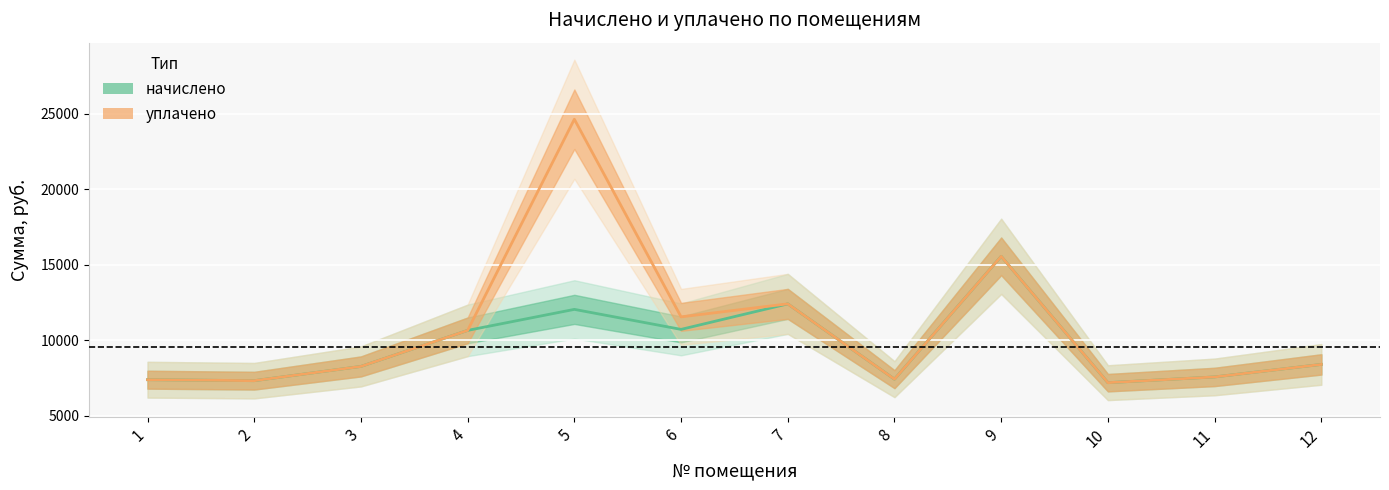

Reading left to right, list all the values displayed in this chart.

начислено: 1=7402.3	2=7336.1	3=8280.0	4=10664.6	5=12055.8	6=10730.9	7=12420.0	8=7435.4	9=15566.4	10=7203.6	11=7584.5	12=8412.5
уплачено: 1=7401.5	2=7336.1	3=8280.0	4=10664.6	5=24638.7	6=11560.3	7=12420.0	8=7435.4	9=15565.6	10=7203.6	11=7584.5	12=8412.5